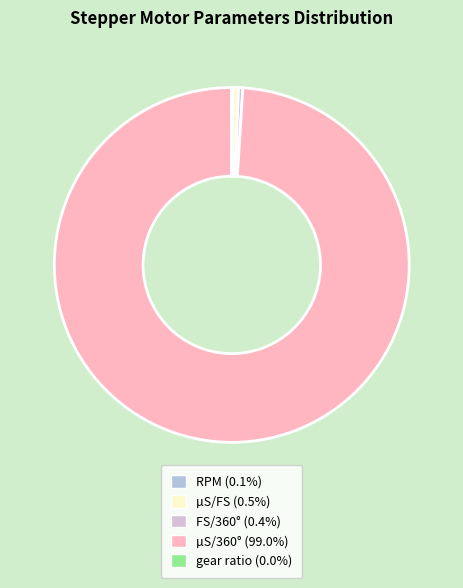

Is the sum of µS/FS (0.5%) and FS/360° (0.4%) greater than half?

No